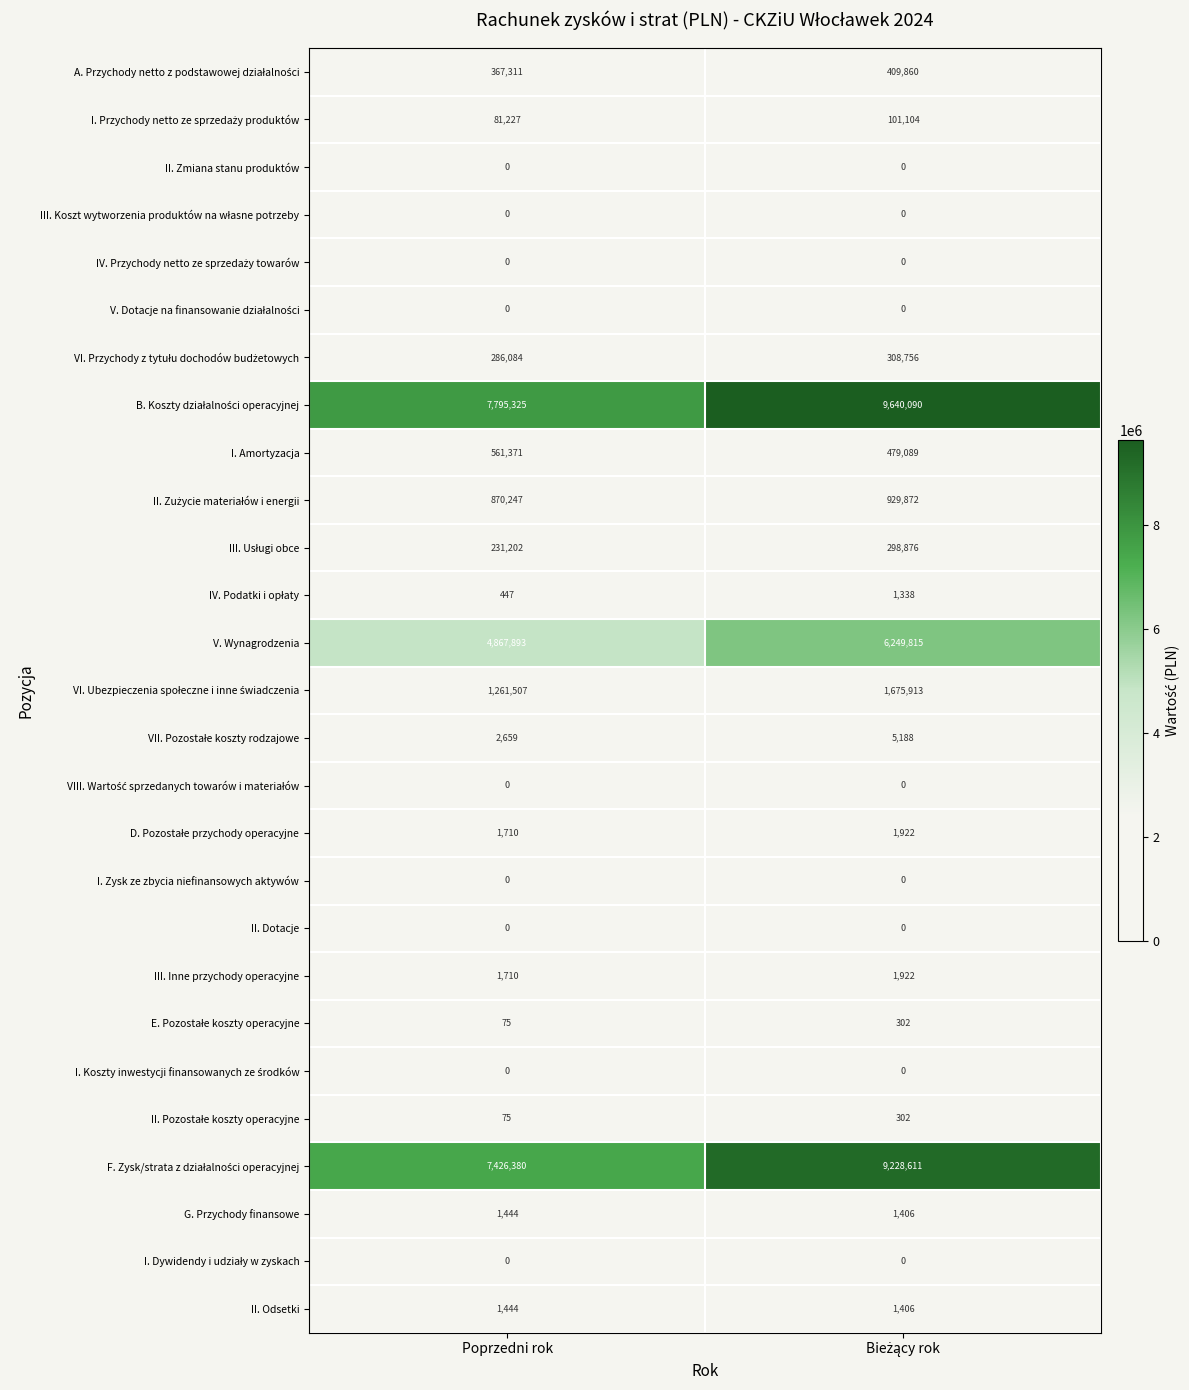

What is the total value across all series at Poprzedni rok?

23758111